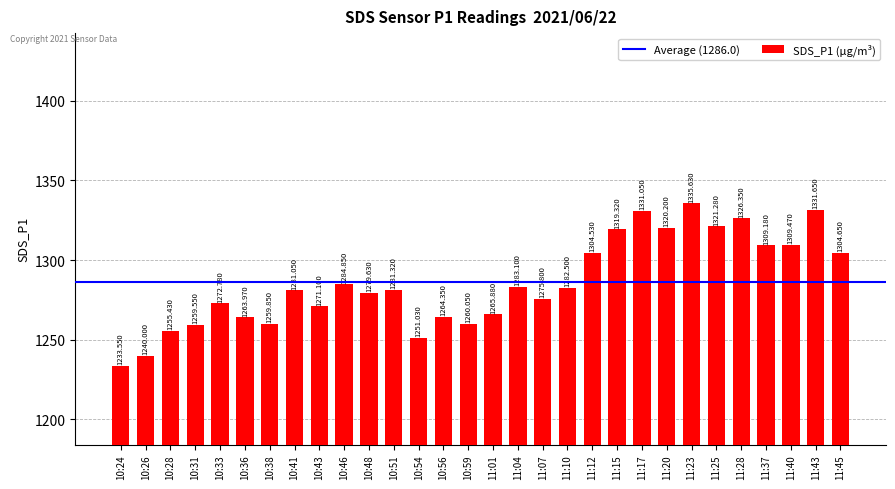

Is it true that the value at 10:59 is 1641.9?

False